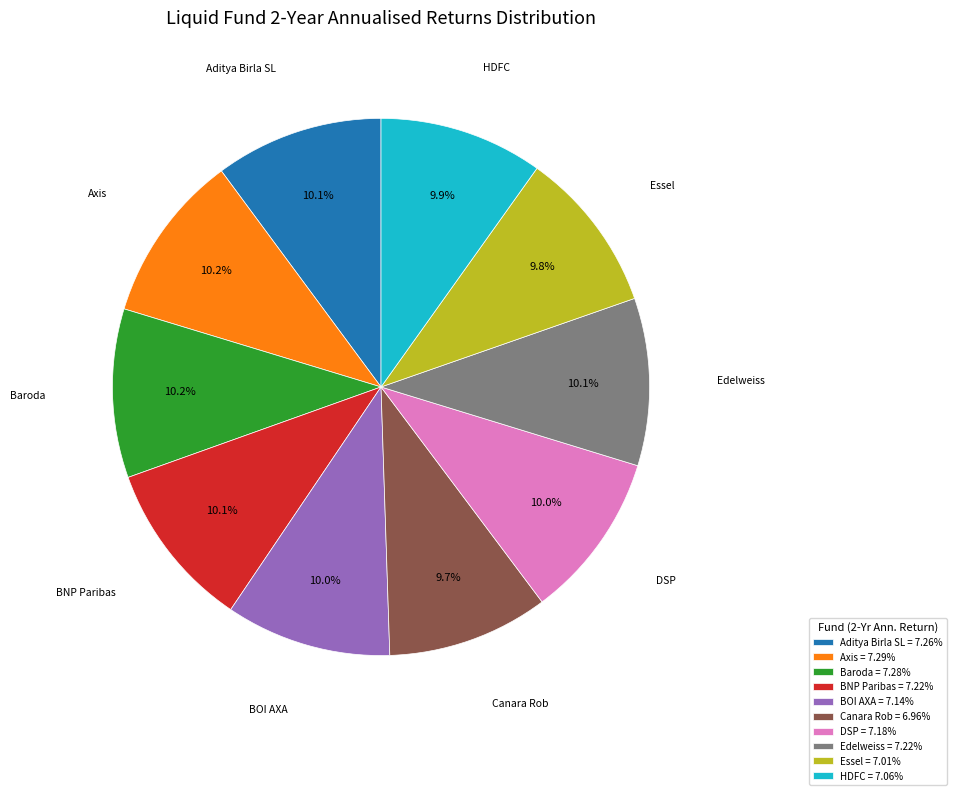

How many slices are in this pie chart?

10